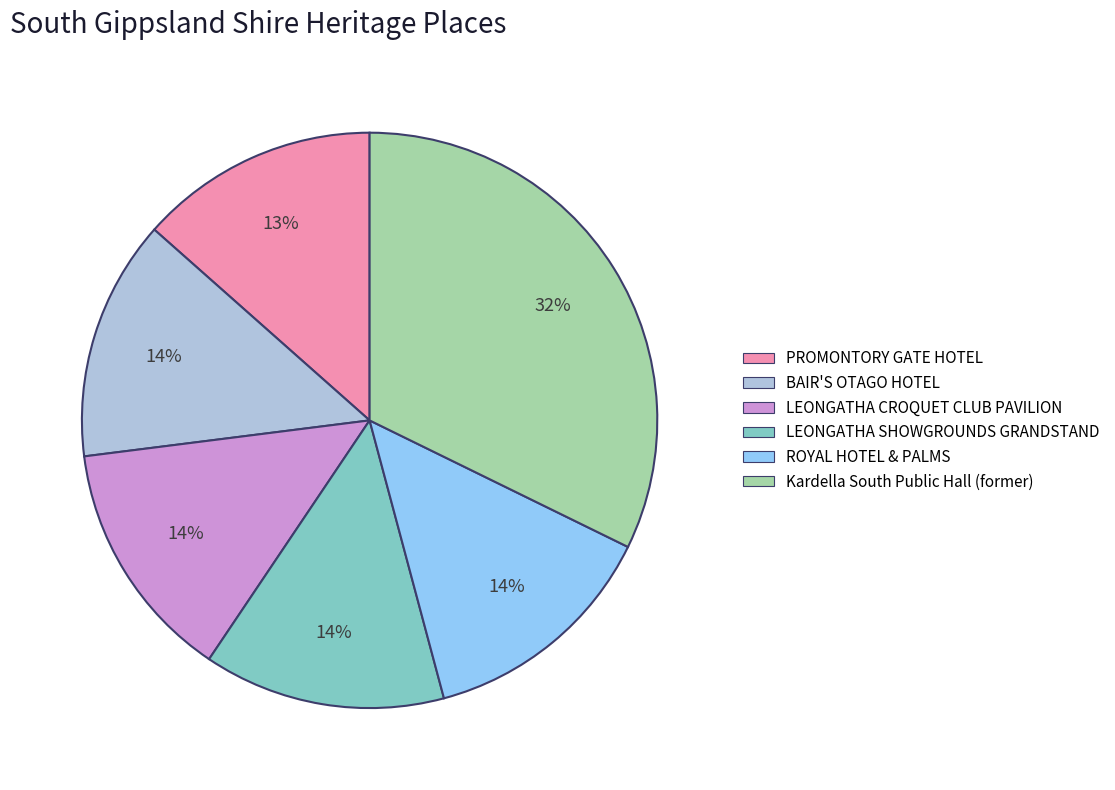

What percentage is the ROYAL HOTEL & PALMS slice, to the nearest percent?

14%